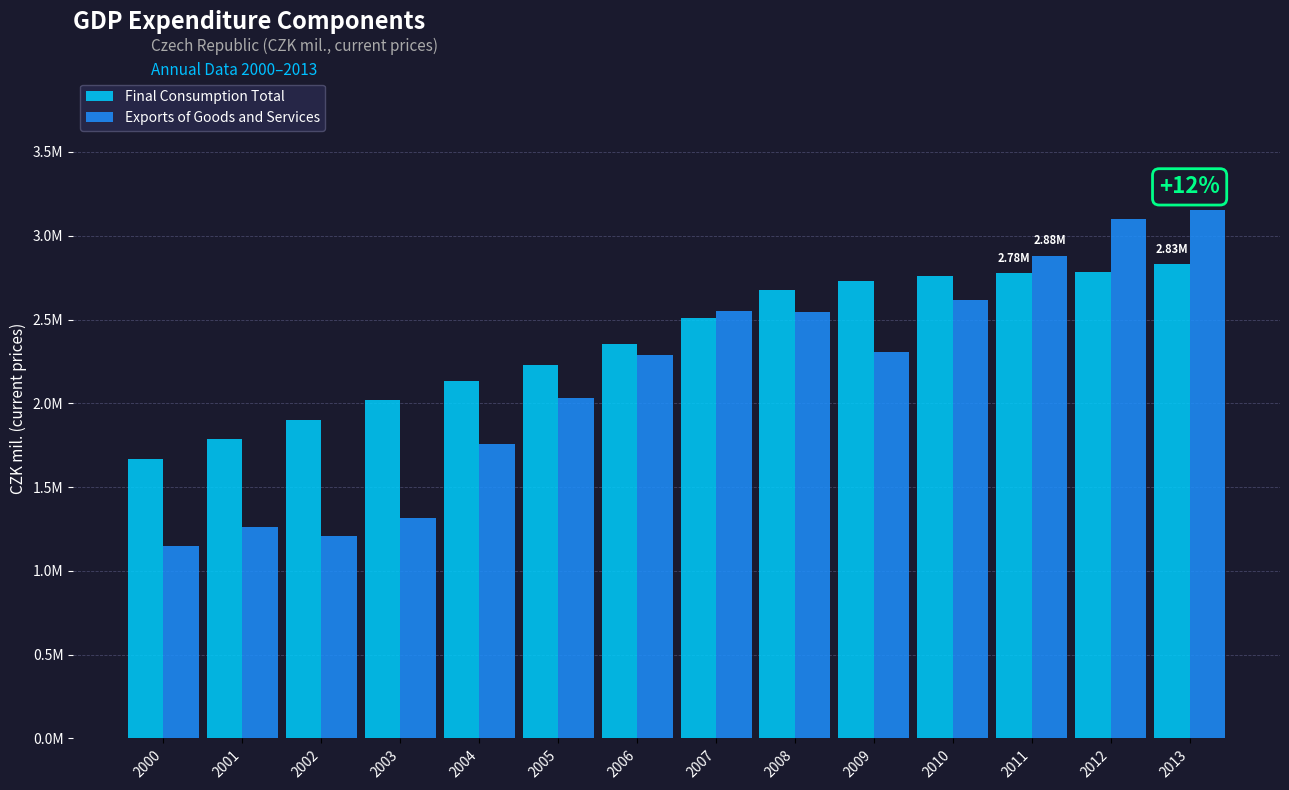

Are the bars horizontal?

No